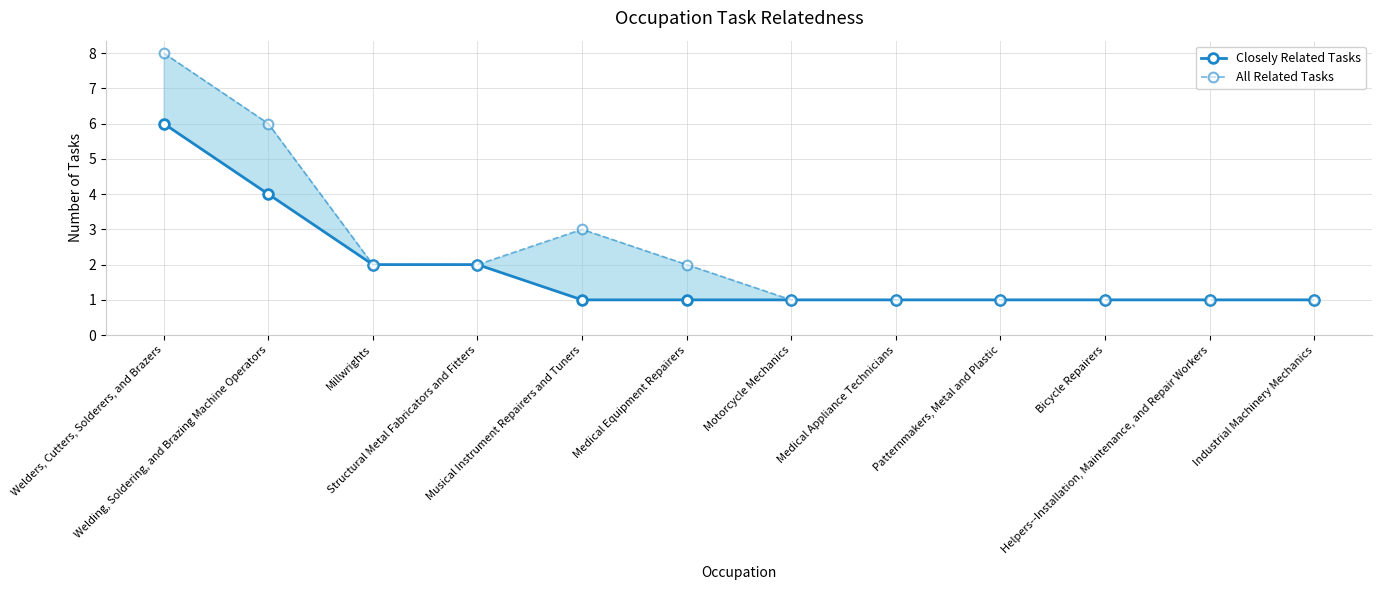

What is the label of the 3rd point from the right?

Bicycle Repairers